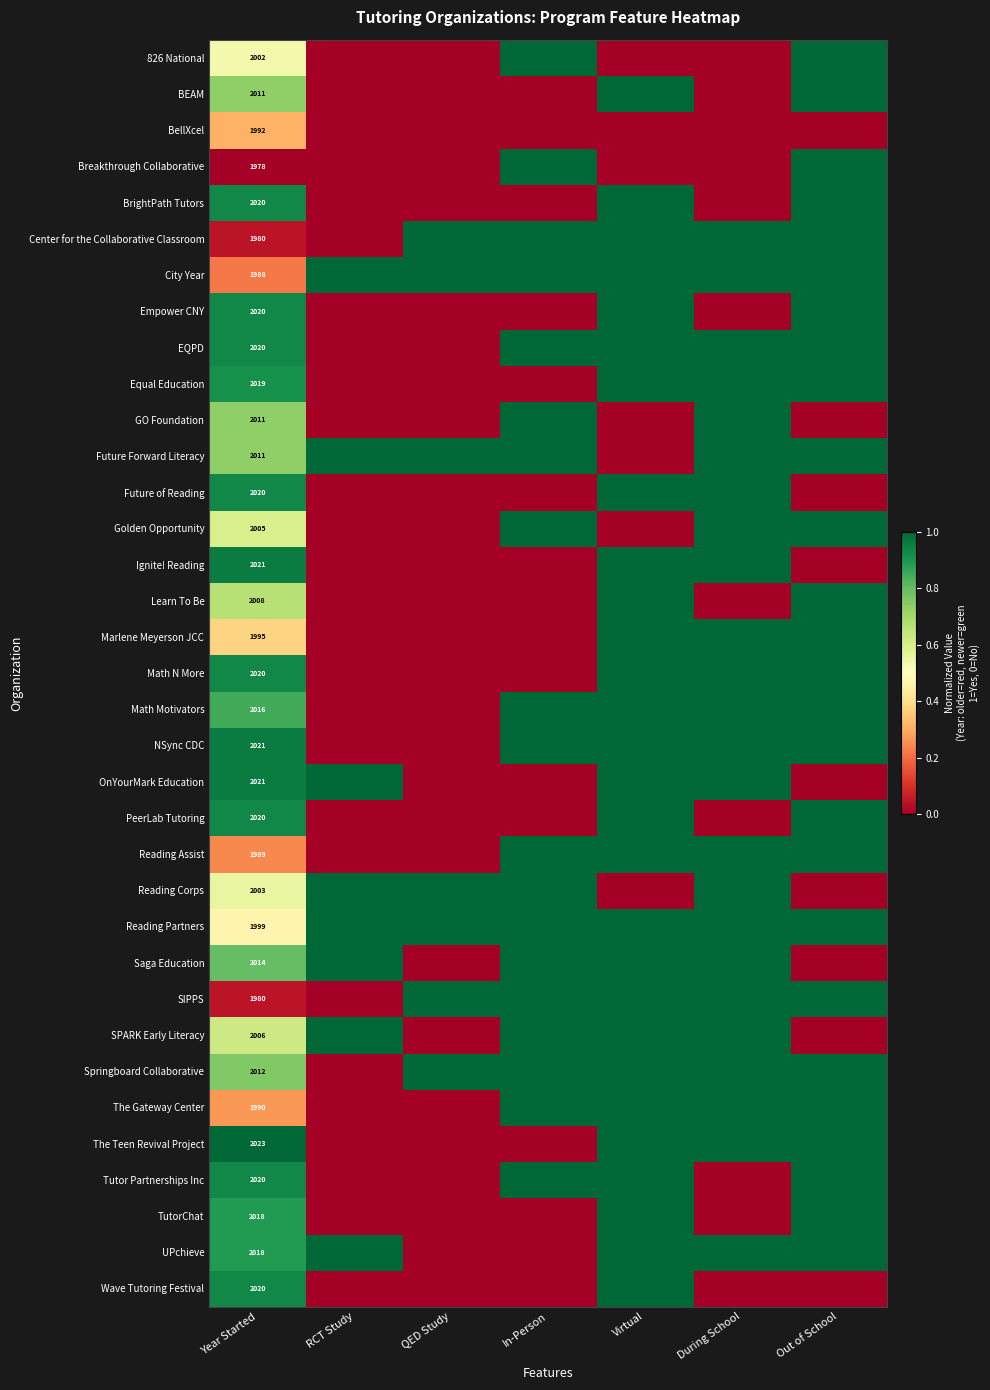

Count the number of data series in this chart.

35